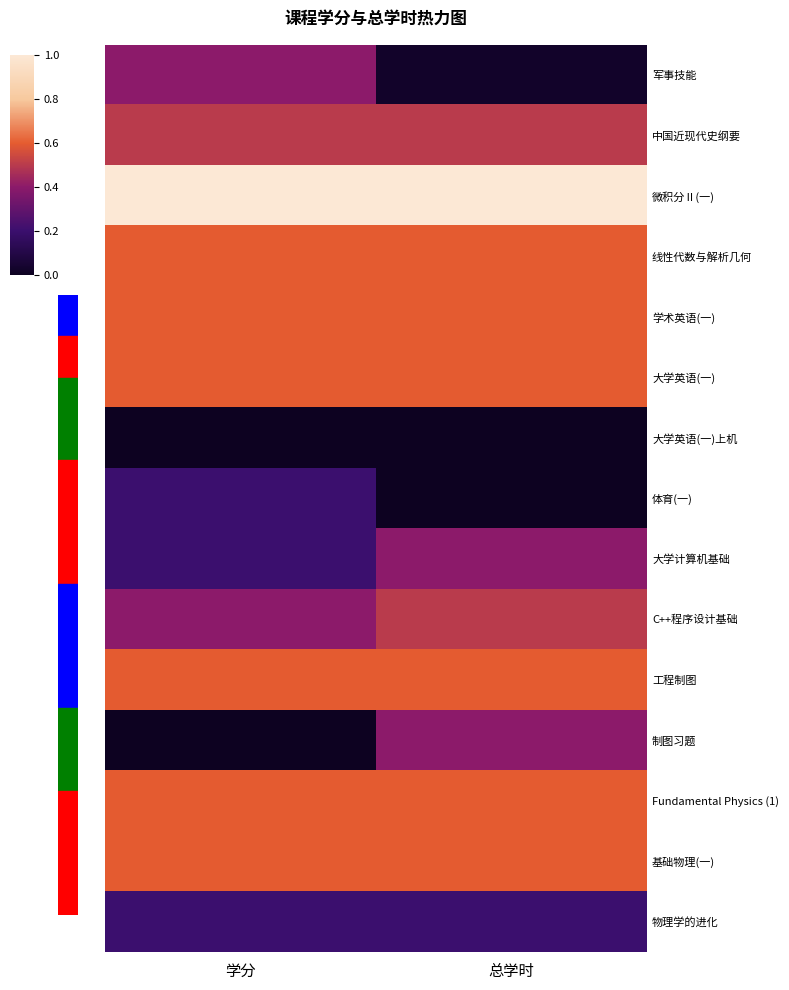

Rank the series by their maximum value, from highest to lowest.

微积分Ⅱ(一), 线性代数与解析几何, 学术英语(一), 大学英语(一), 工程制图, Fundamental Physics (1), 基础物理(一), 中国近现代史纲要, C++程序设计基础, 军事技能, 大学计算机基础, 制图习题, 体育(一), 物理学的进化, 大学英语(一)上机